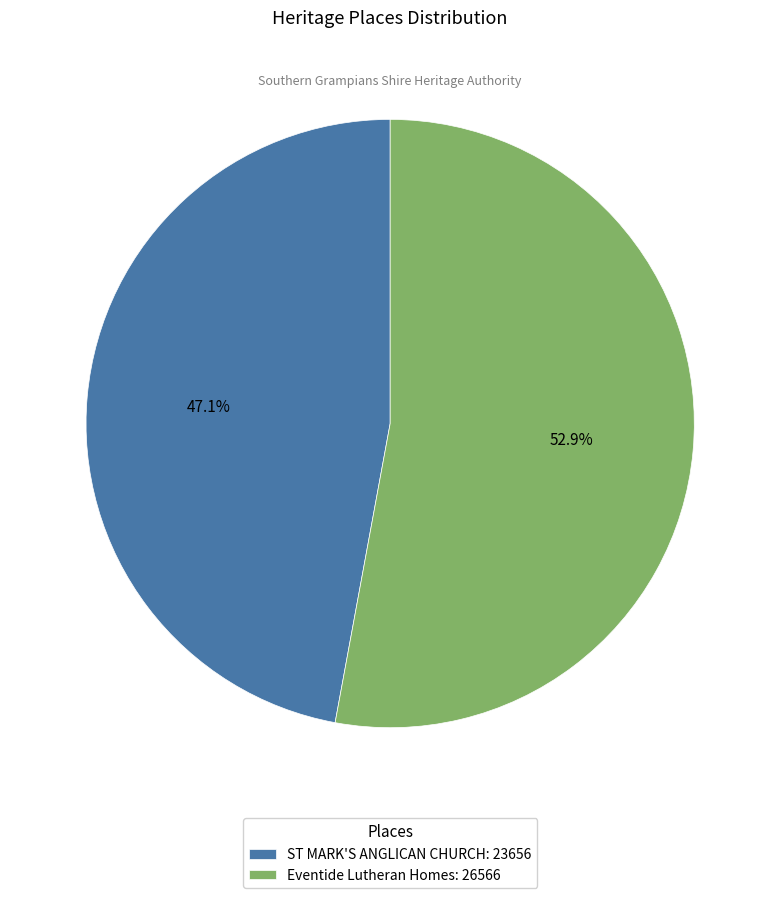

To the nearest percent, what portion does Eventide Lutheran Homes represent?

53%